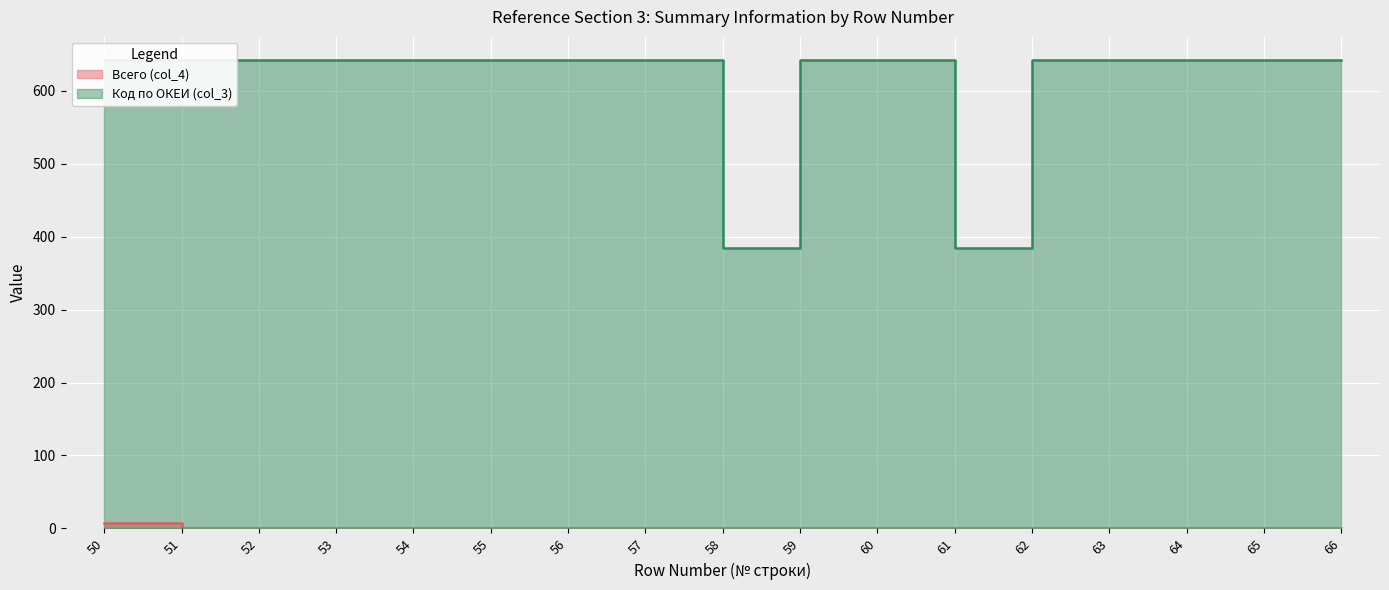

Reading left to right, transcribe all the data shown in this chart.

Всего (col_4): 8	0	1	0	0	0	0	0	0	1	1	0	0	0	0	0	0
Код по ОКЕИ (col_3): 642	642	642	642	642	642	642	642	384	642	642	384	642	642	642	642	642